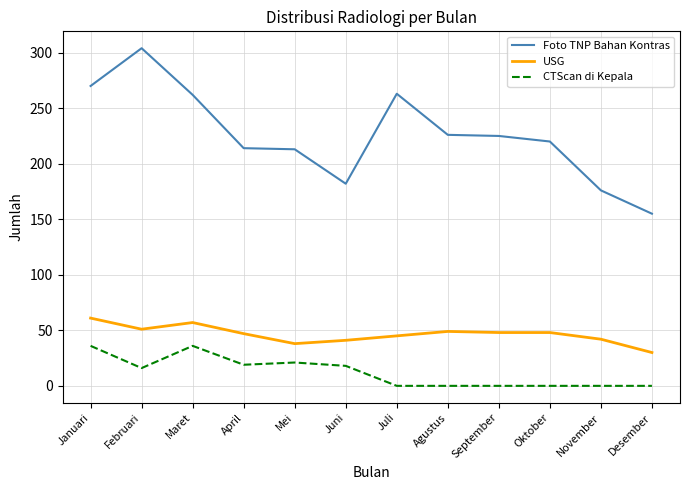

What is the difference between the maximum and second lowest values in the CTScan di Kepala series?

36